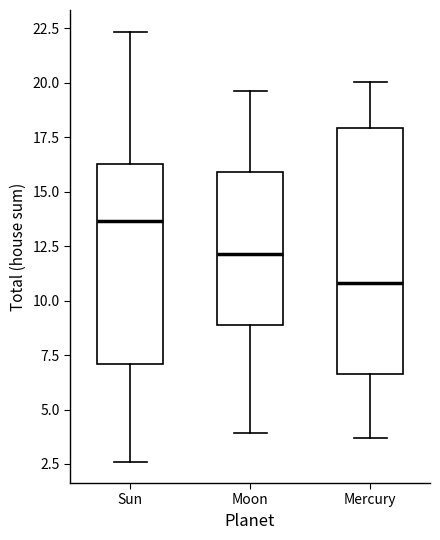

Which box has the highest median line?

Sun